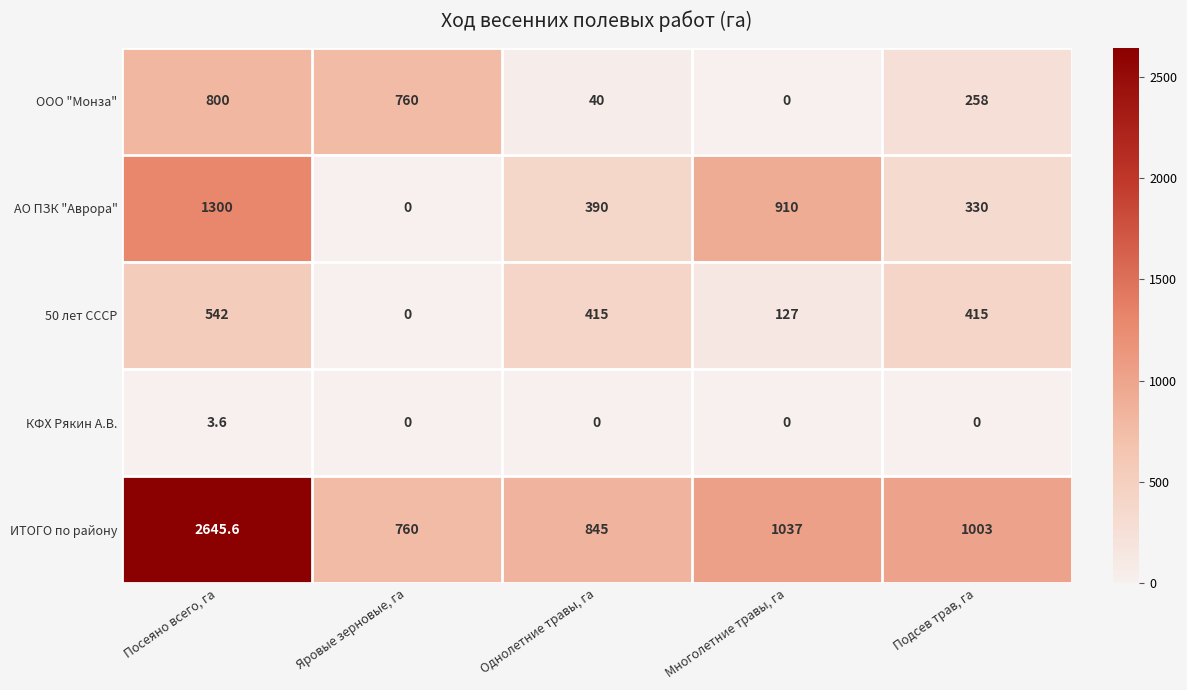

At how many categories does at least one series exceed 1989?

1